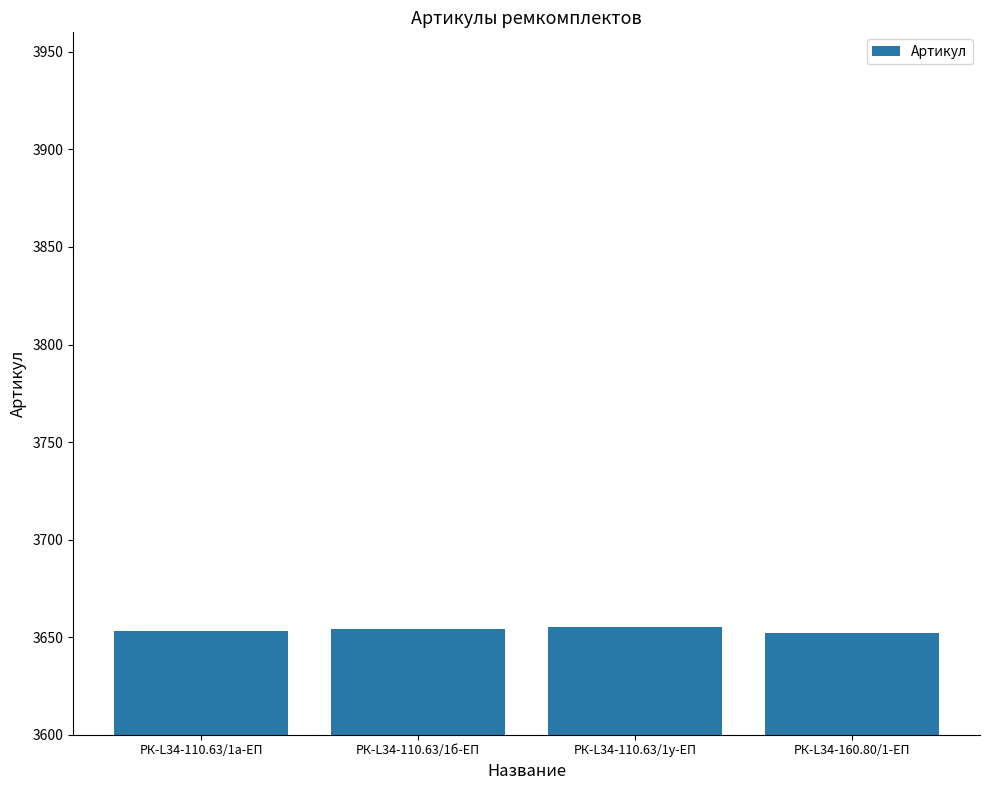

Approximately how many times larger is the value at РК-L34-110.63/1б-ЕП compared to РК-L34-110.63/1у-ЕП?

1.0